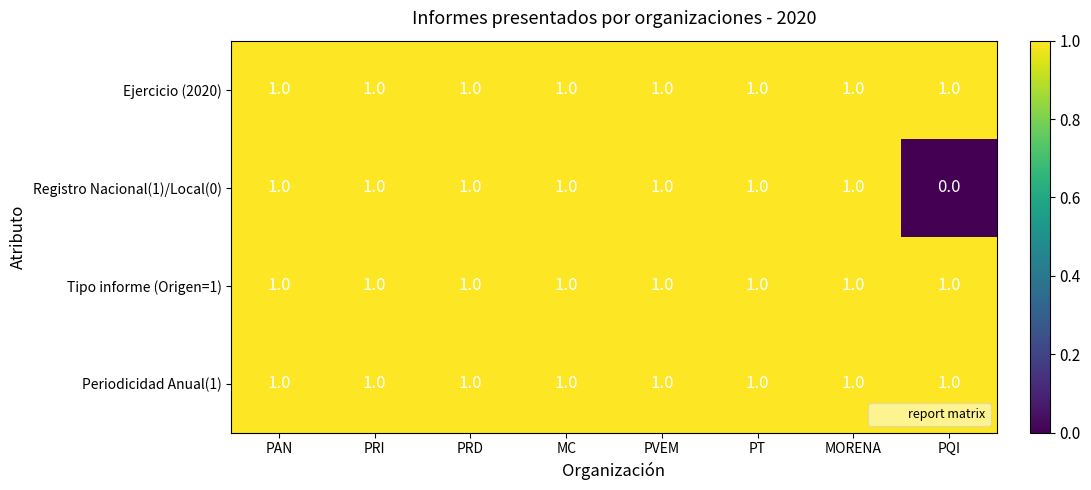

At which category does the chart reach its minimum across all series?

PQI